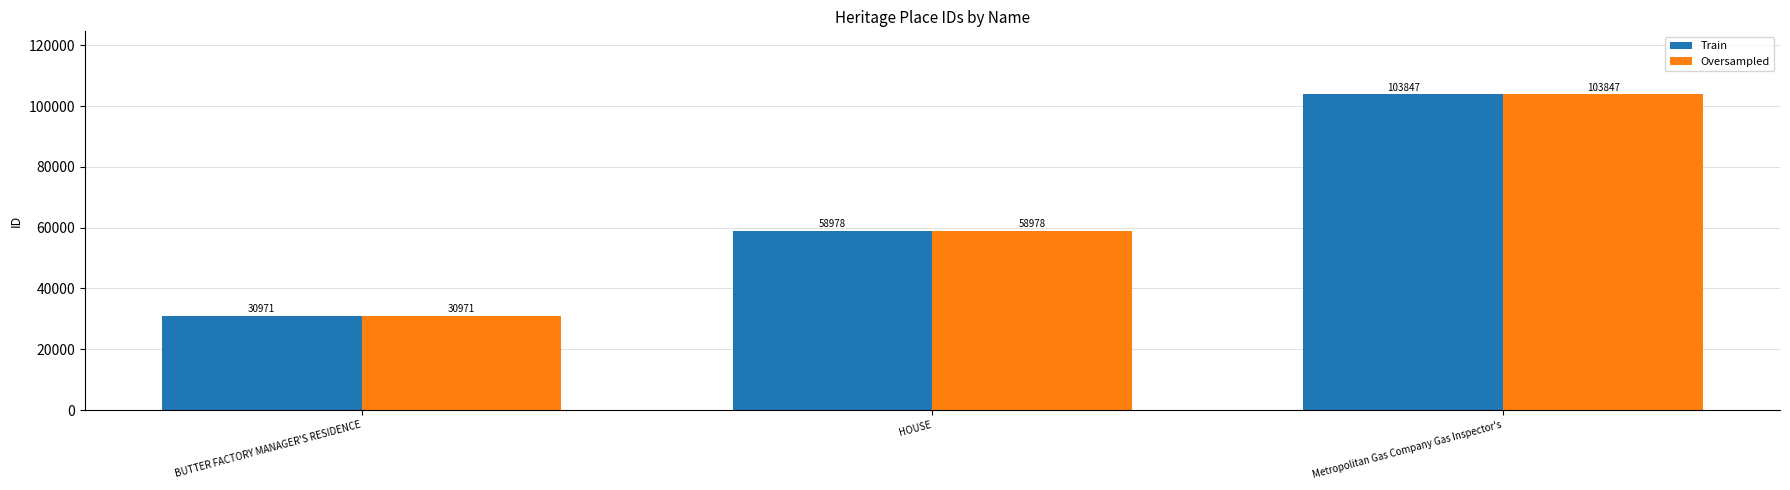

Count the Oversampled values in the range 30971 to 103847.

3